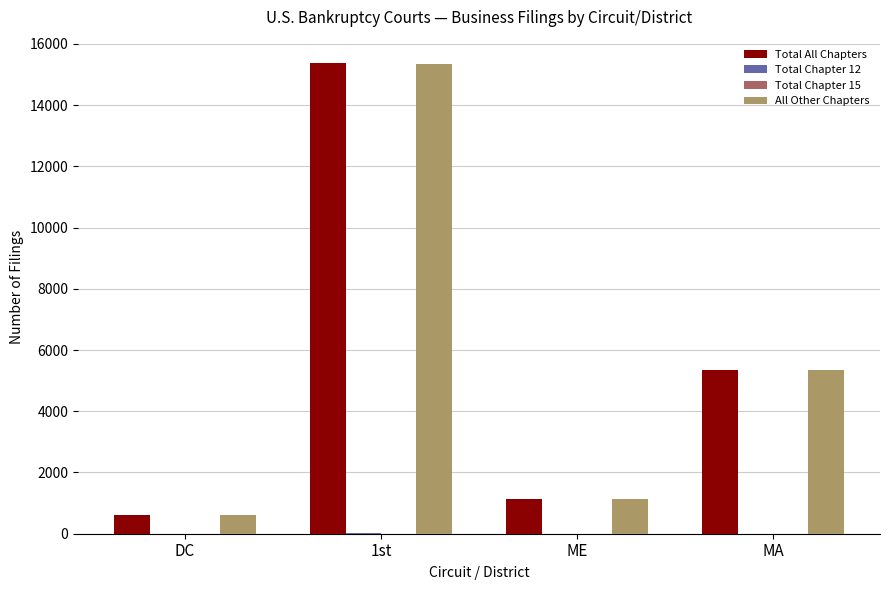

At which category is the sum across all series the highest?

1st